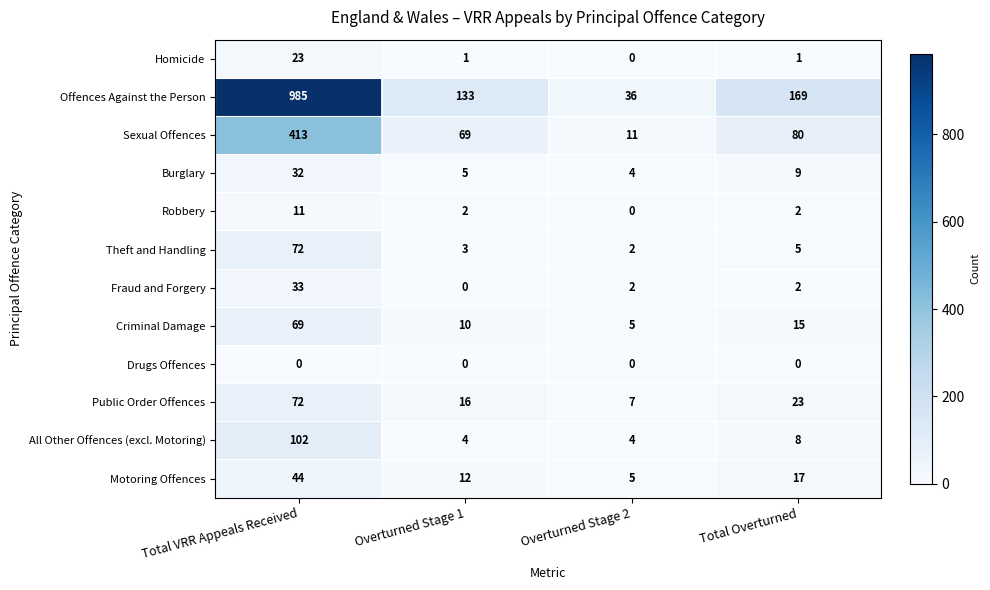

What is the approximate value of Fraud and Forgery at Total VRR Appeals Received, to the nearest 5?

35